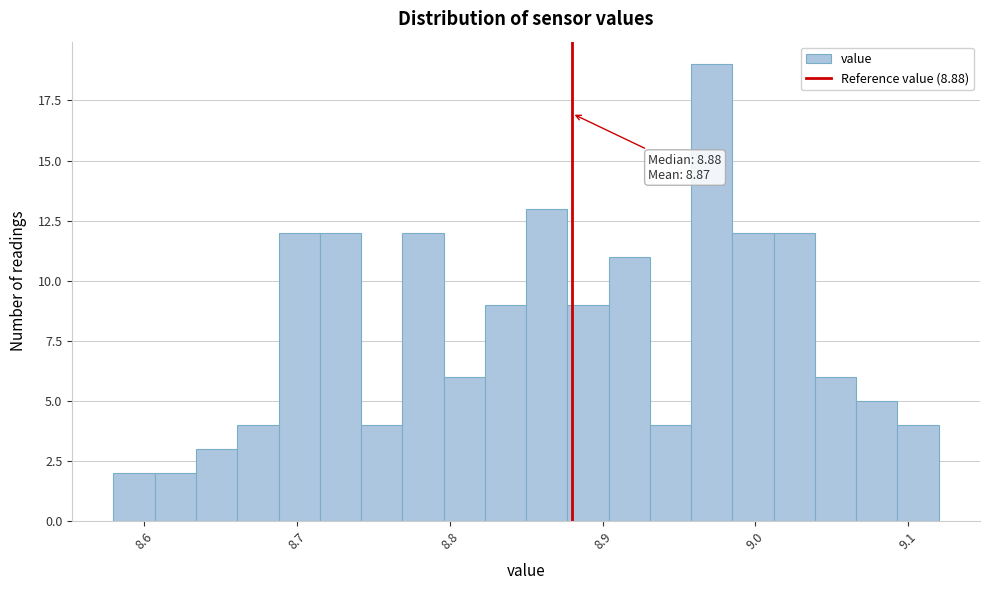

Read against the x-axis, roughly where is the centre of the tallest bar?

8.97